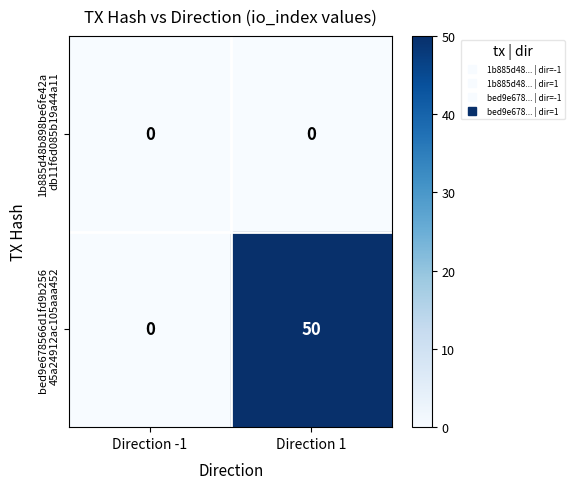

At which category is the sum across all series the highest?

Direction 1